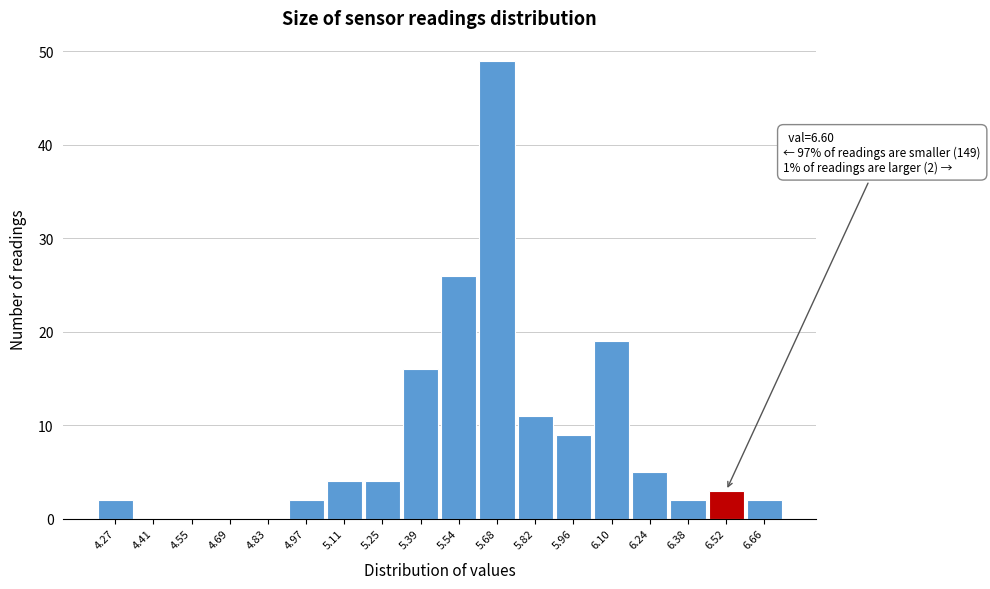

Reading left to right, extract all data points from this chart.

4.27=2	4.41=0	4.55=0	4.69=0	4.83=0	4.97=2	5.11=4	5.25=4	5.39=16	5.54=26	5.68=49	5.82=11	5.96=9	6.10=19	6.24=5	6.38=2	6.52=3	6.66=2